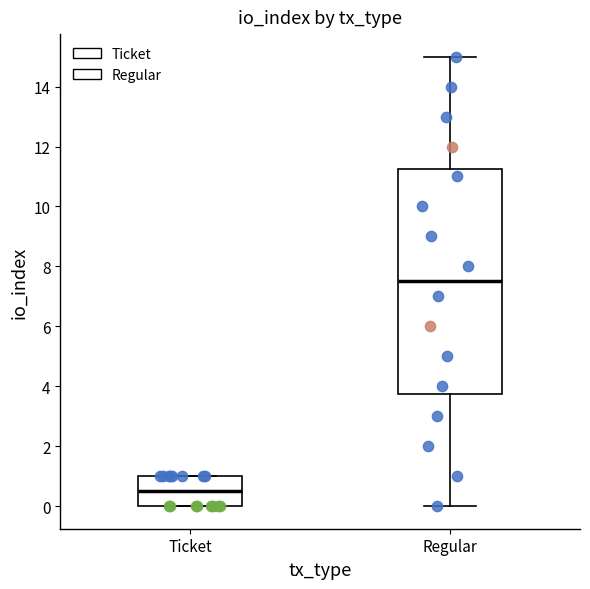

Reading left to right, read every box against the y-axis: the position of its median line, the range the box covers, and the ends of its whiskers. The values are not printed on the chart, so give them approximately, as read against the axis.

Ticket: median 0.6, box 0.0 to 1.0, whiskers 0.0 to 1.0
Regular: median 7.6, box 3.8 to 11.2, whiskers 0.0 to 15.0